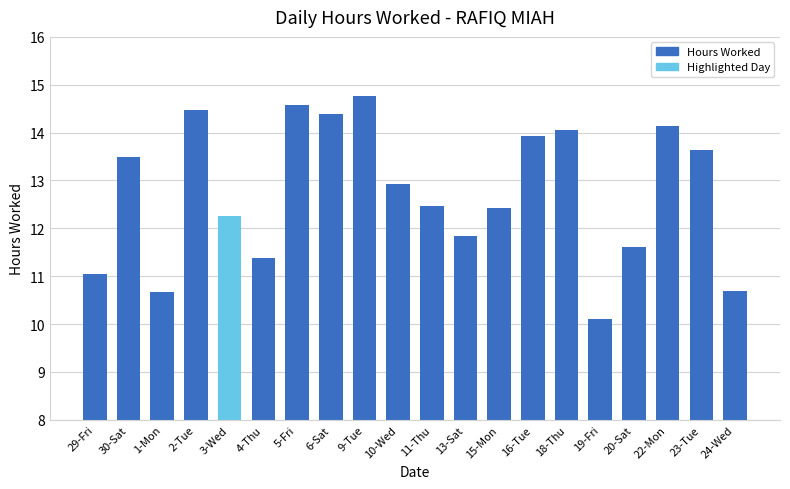

At which label does the data first exceed 12?

30-Sat